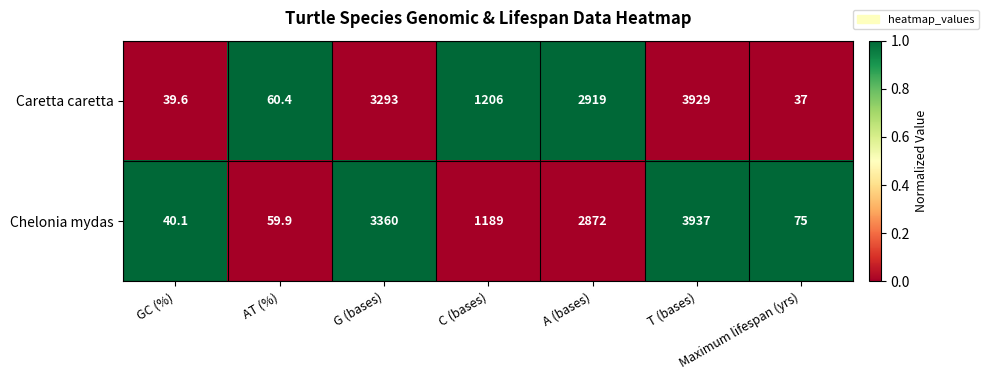

List the series in order of their overall mean, highest first.

Chelonia mydas, Caretta caretta